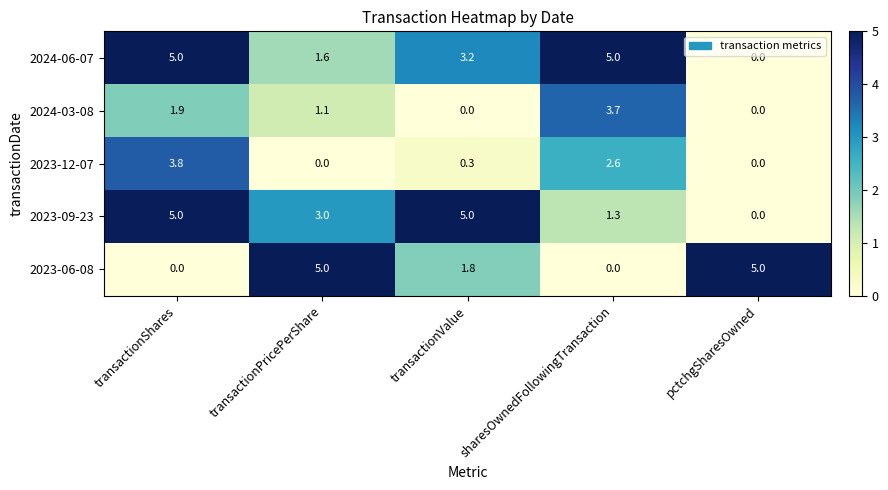

The 2023-09-23 series shows 0.0 at pctchgSharesOwned. True or false?

True